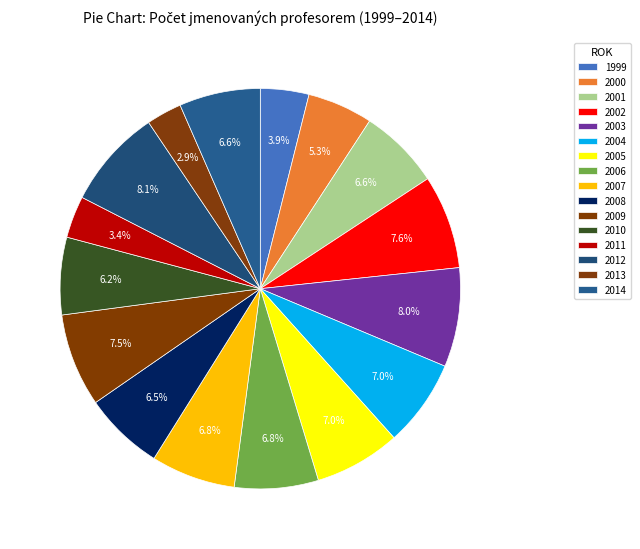

Count the number of slices in the pie.

16